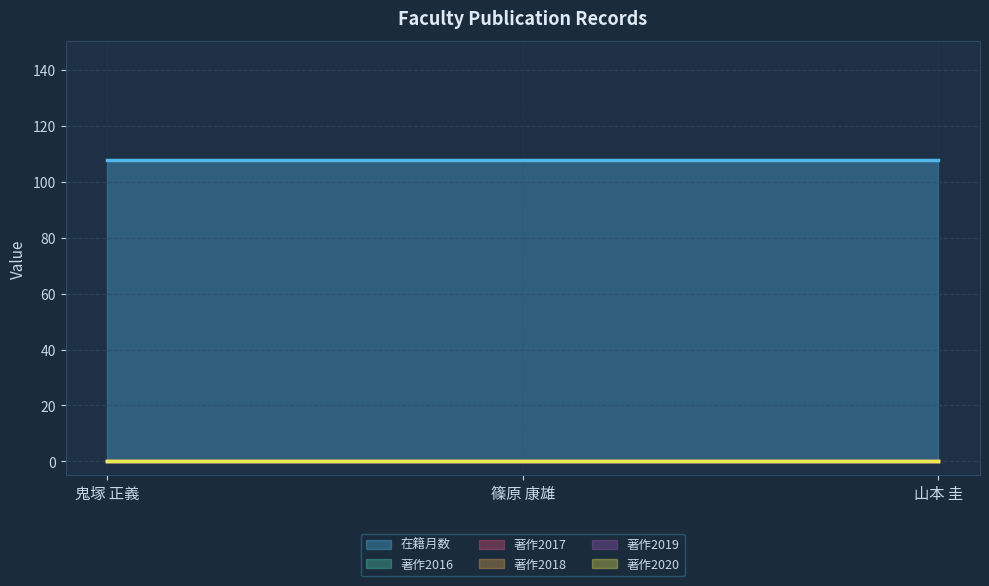

What is the label of the 1st point from the right?

山本 圭